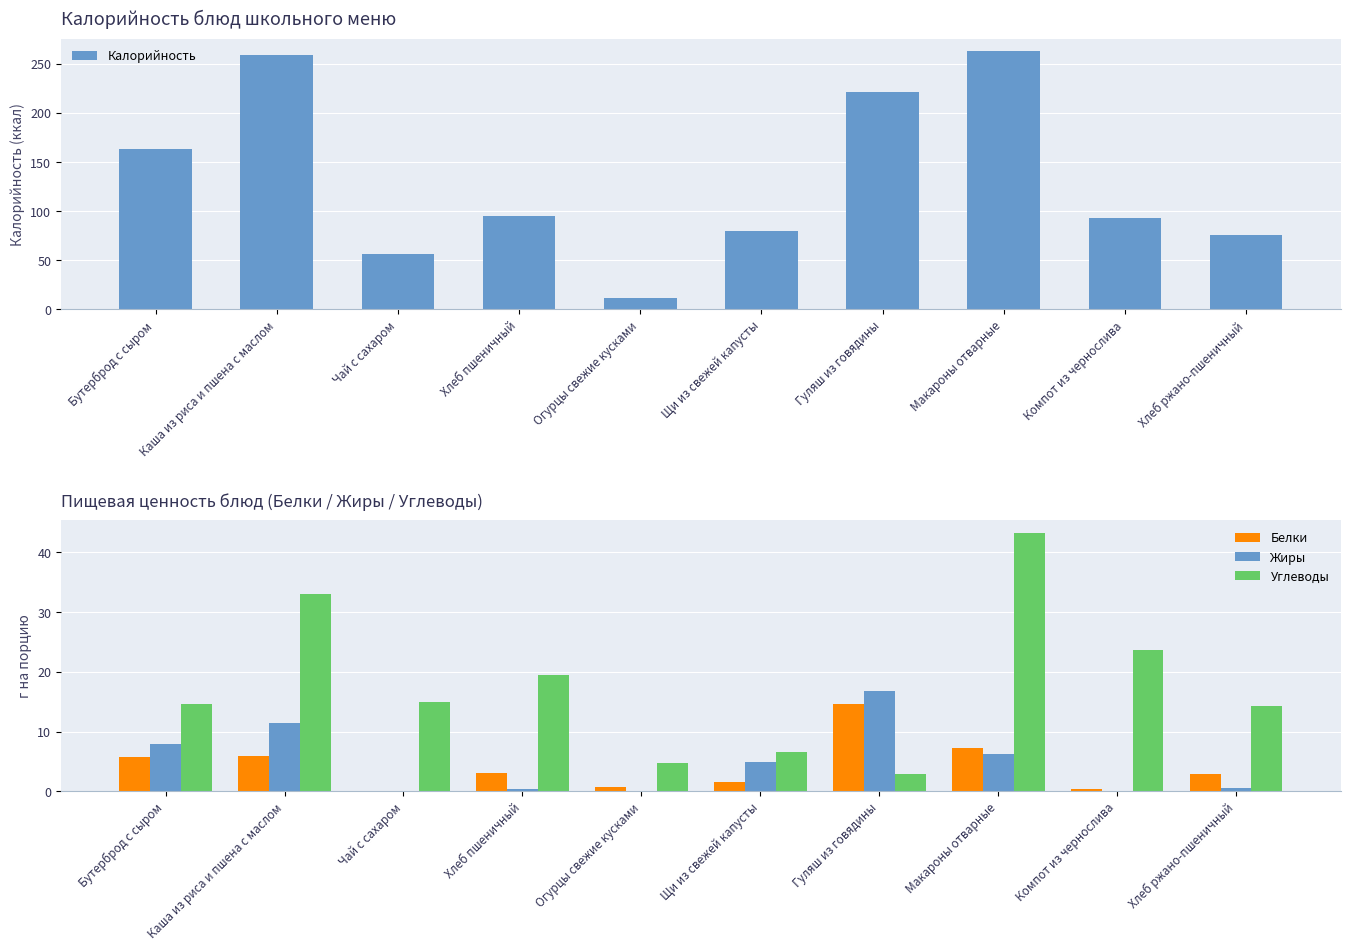

Which series has the largest total across all categories?

Калорийность